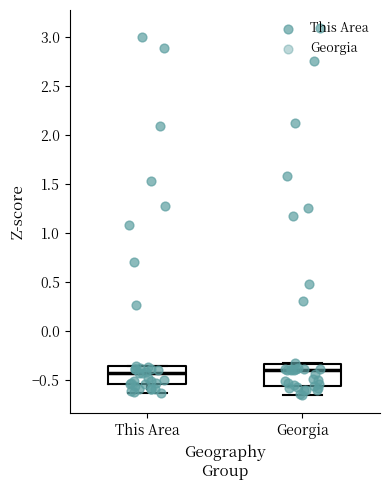

Reading left to right, transcribe this box plot: for each box, give where its median line is, the range the box spans, and where its two whiskers end, as read against the y-axis. The values are not printed on the chart, so give them approximately, as read against the axis.

This Area: median -0.45, box -0.55 to -0.35, whiskers -0.65 to -0.35
Georgia: median -0.40, box -0.55 to -0.35, whiskers -0.65 to -0.35